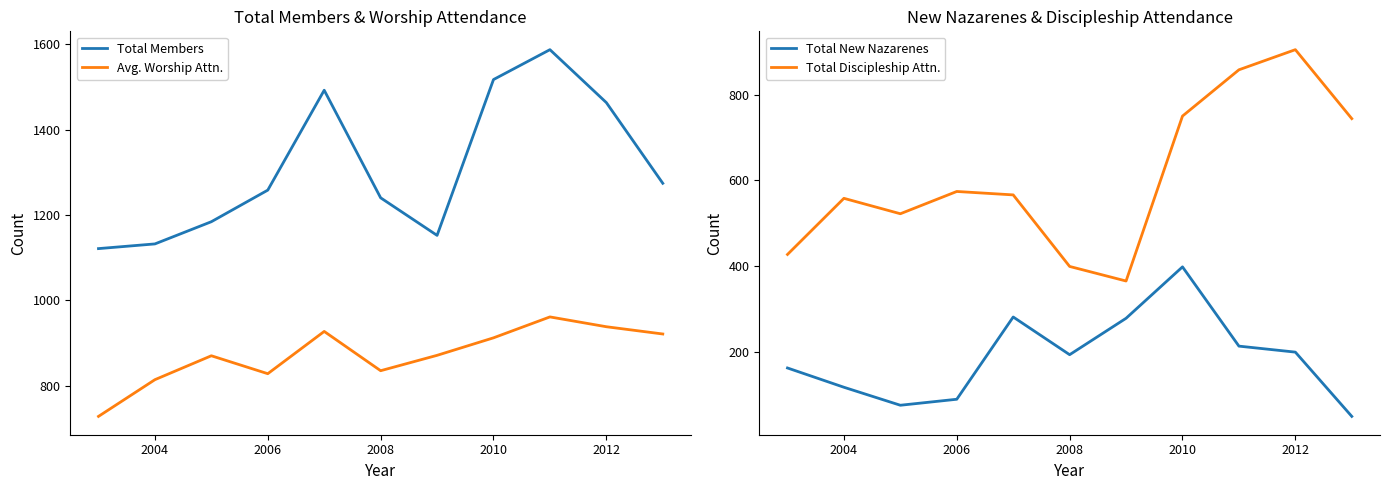

Count the number of categories in the chart.

11